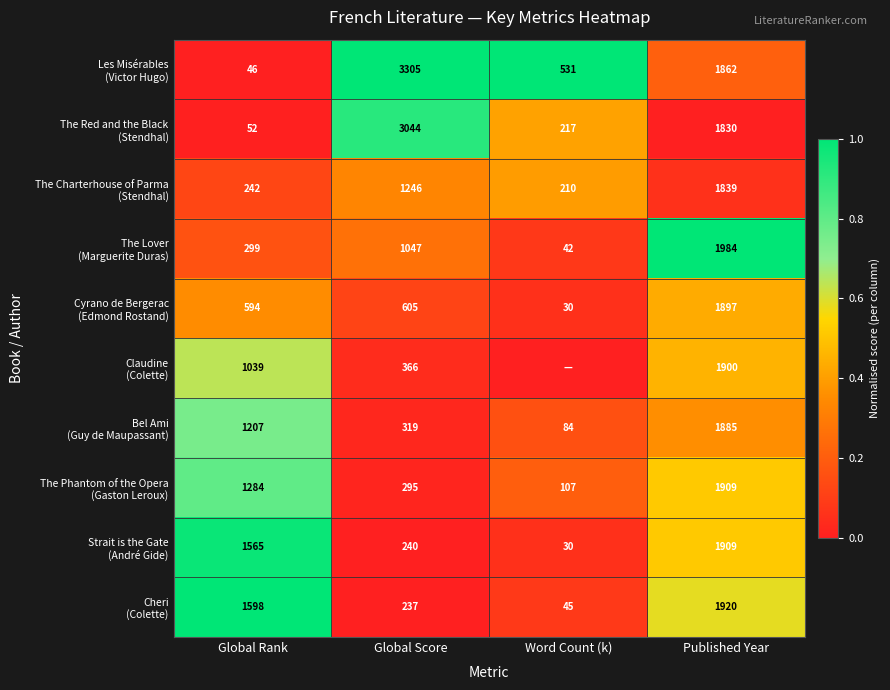

What is the total value across all series at Published Year?

18935